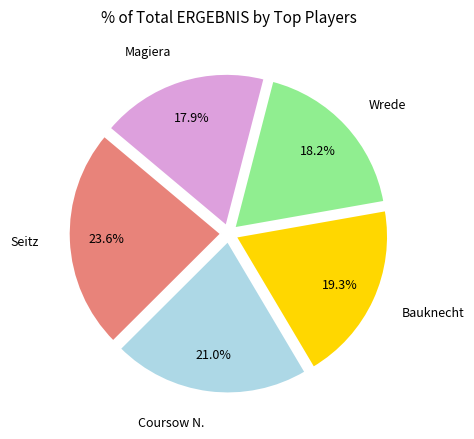

Count the number of slices in the pie.

5